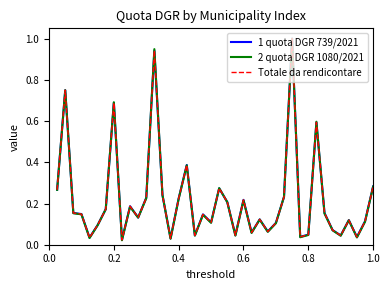

What is the maximum value for 2 quota DGR 1080/2021?

1.0